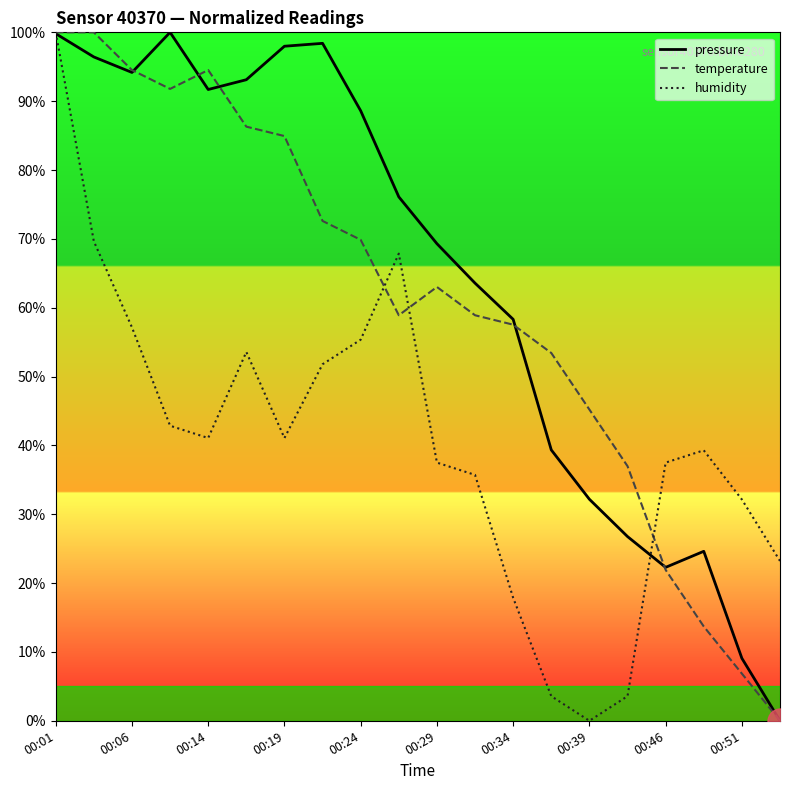

Count the number of categories in the chart.

20